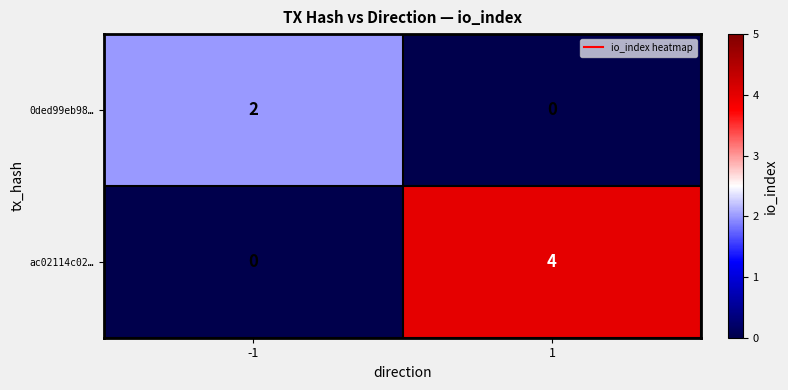

What is the maximum value shown in the chart?

4